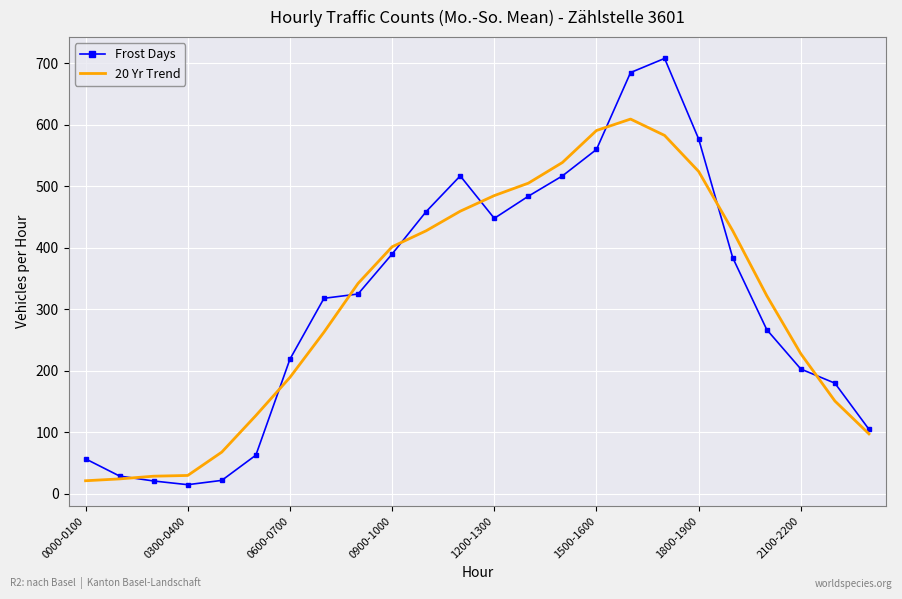

List the series in order of their peak value, highest first.

Frost Days, 20 Yr Trend